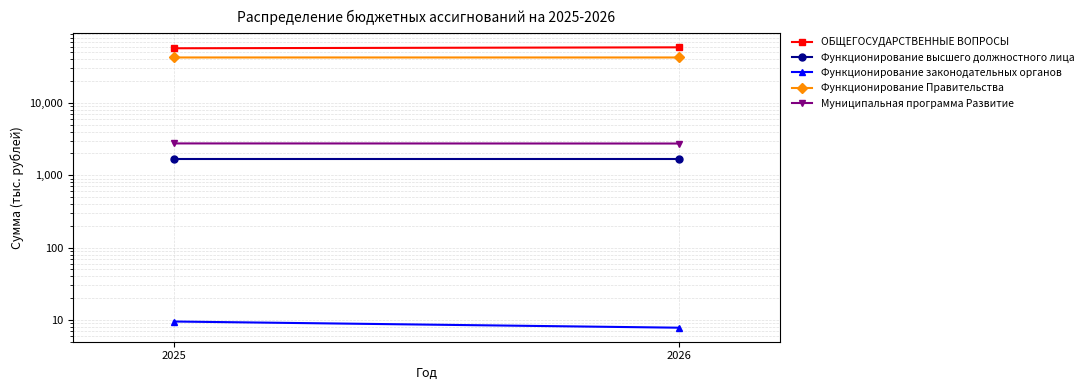

Rank the series at 2026 from highest to lowest value.

ОБЩЕГОСУДАРСТВЕННЫЕ ВОПРОСЫ, Функционирование Правительства, Муниципальная программа Развитие, Функционирование высшего должностного лица, Функционирование законодательных органов